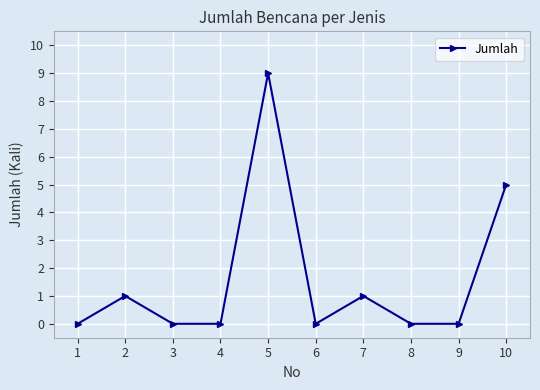

How many interior local peaks (higher than both neighbors) does the data have?

3